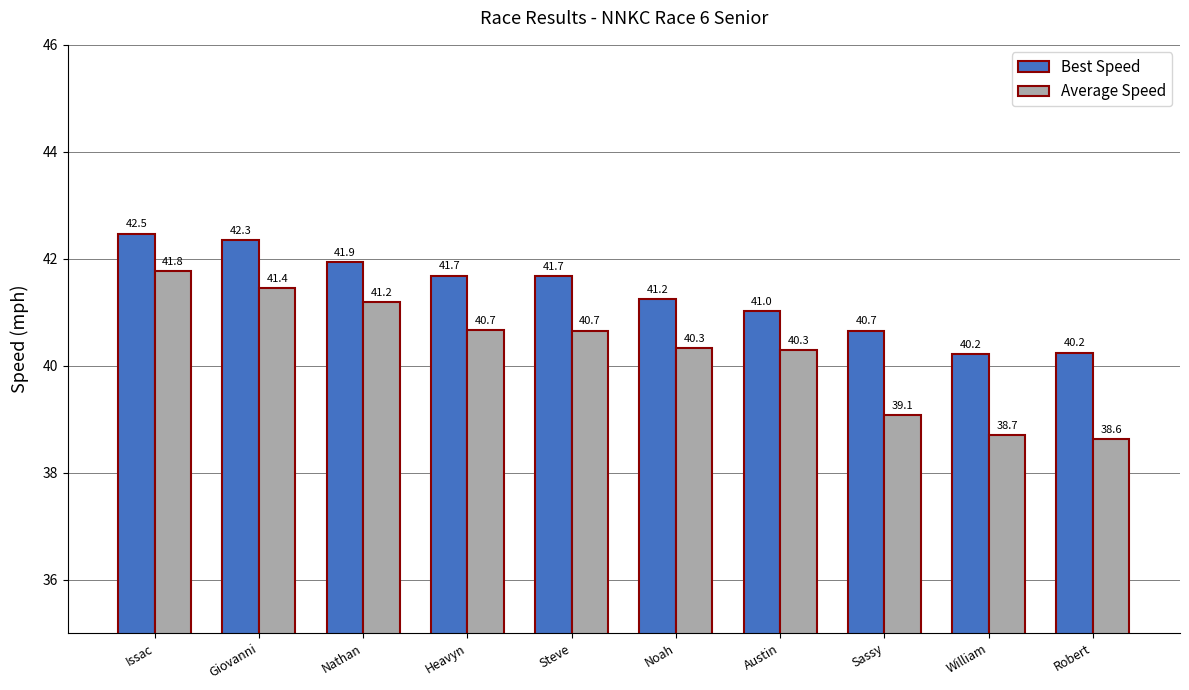

How many data points does each series have?

10